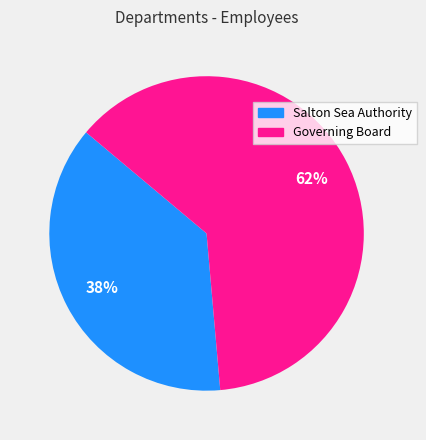

Rank the categories by value from lowest to highest.

Salton Sea Authority, Governing Board